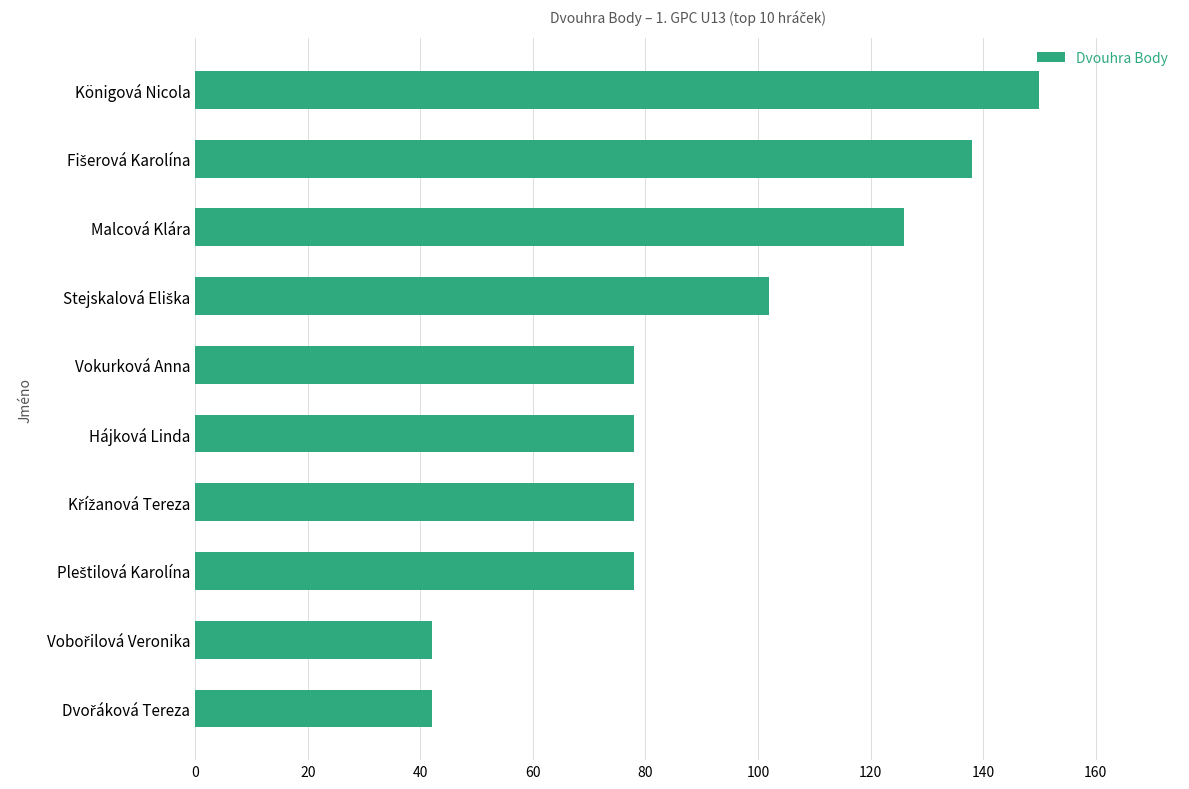

Reading bottom to top, extract all data points from this chart.

42	42	78	78	78	78	102	126	138	150